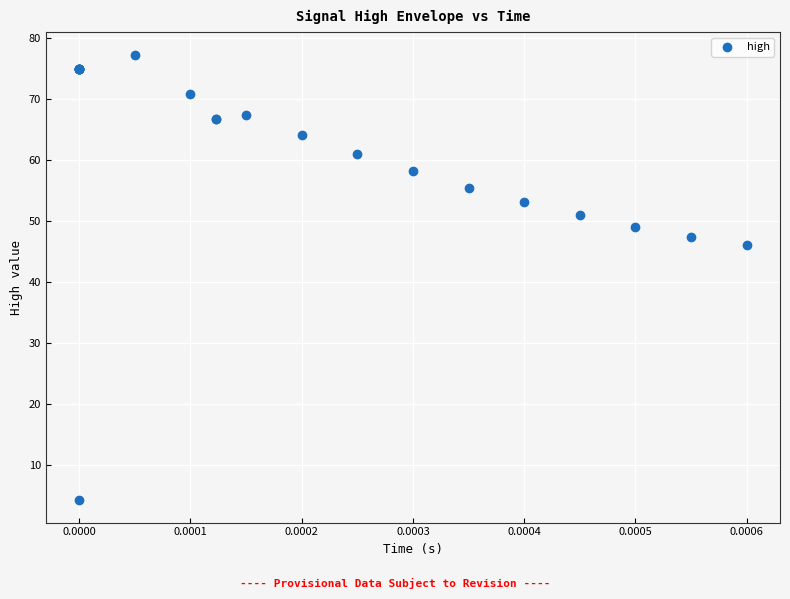

What Y value in the scatter plot is closest to 40?

46.0